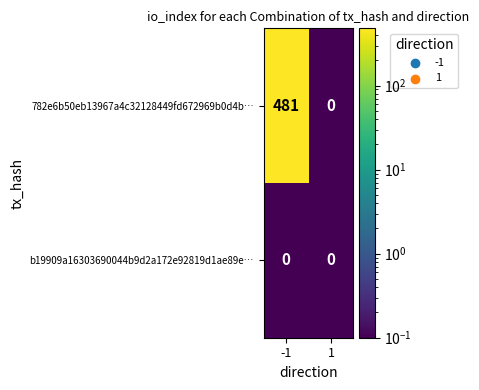

Count the number of categories in the chart.

2